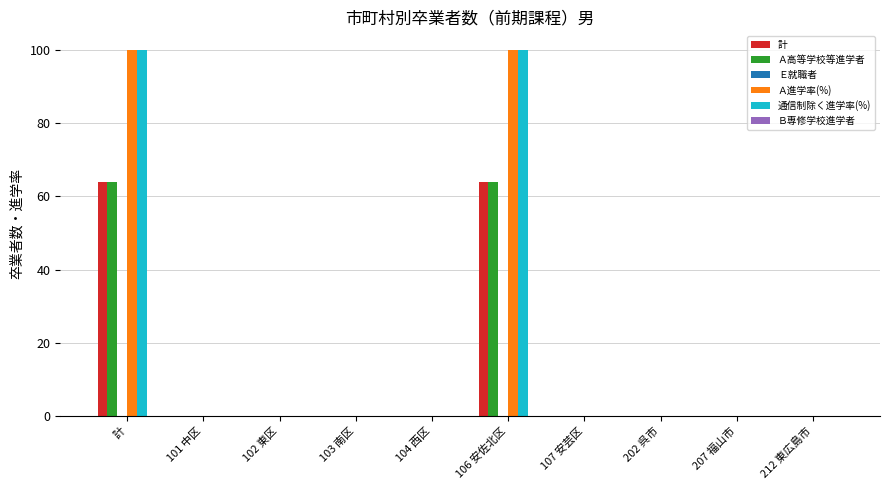

The value of Ａ進学率(%) at 102 東区 is 60. True or false?

False